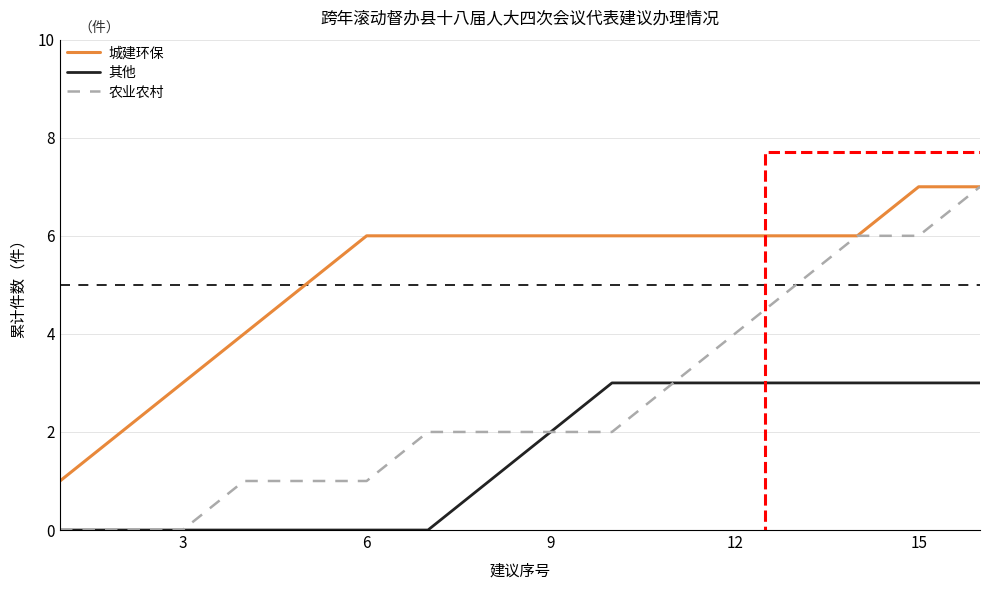

How many values in the 其他 series are below 2?

8